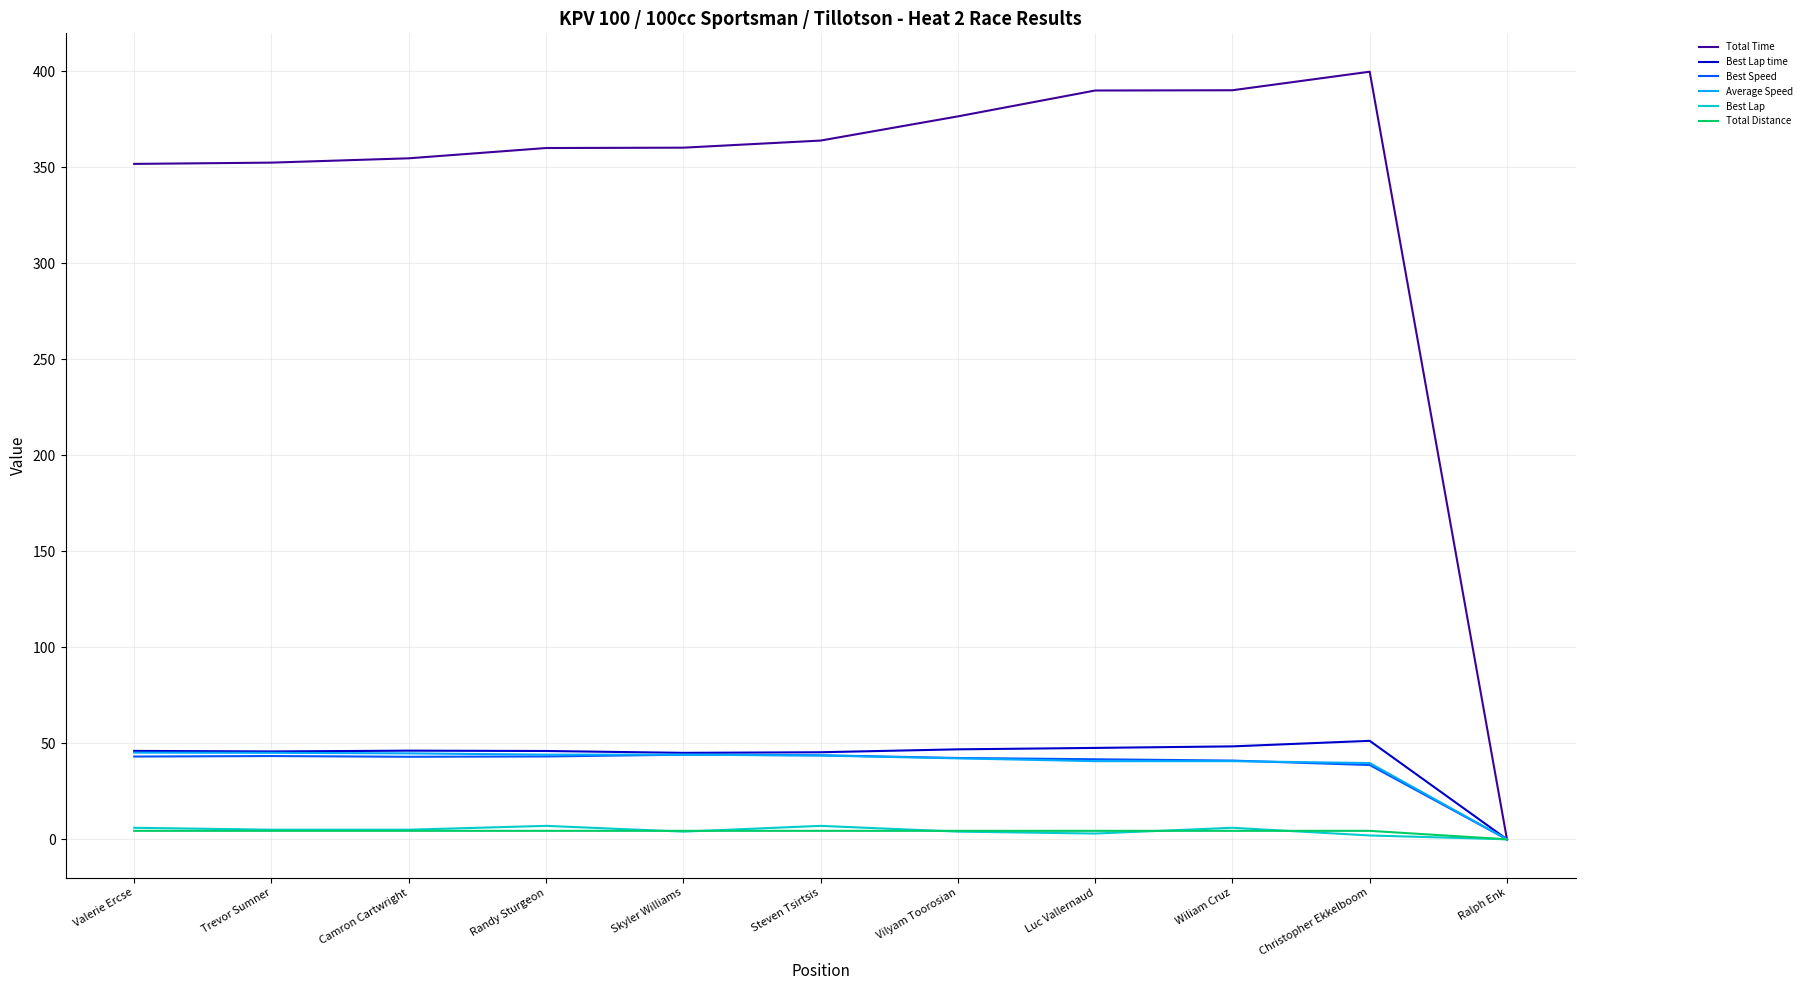

True or false: Best Lap time has a value of 47.6 at Luc Vallernaud.

True